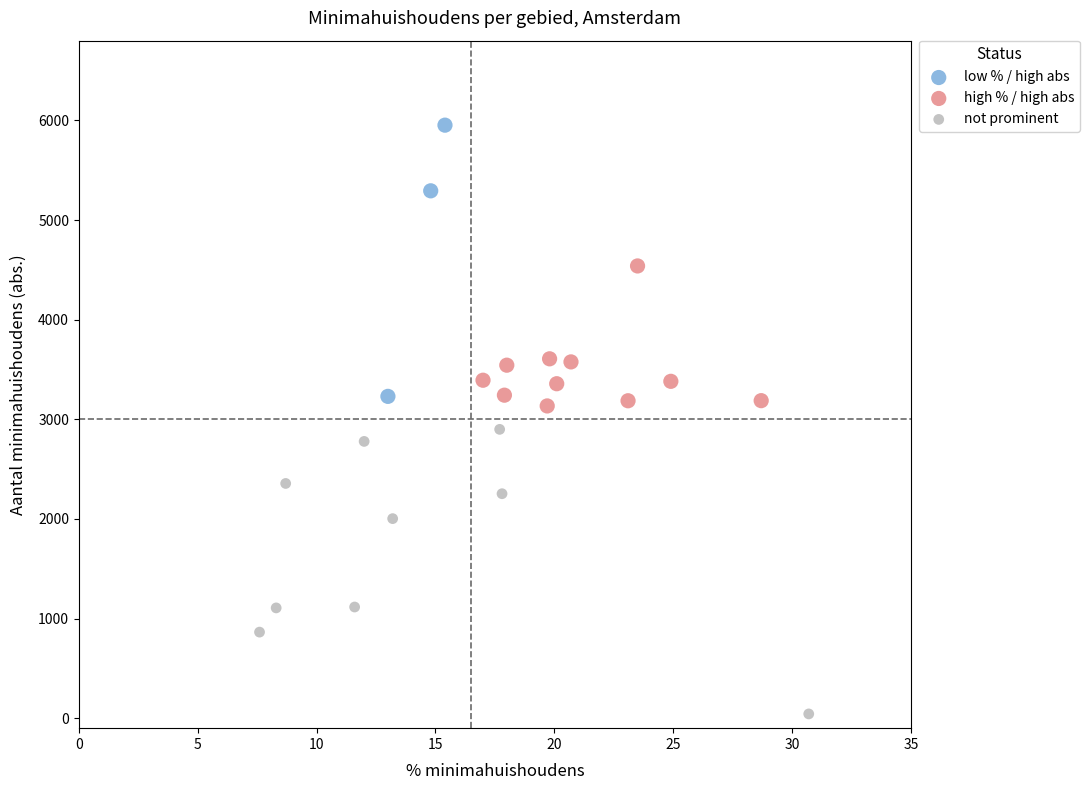

Which series reaches the maximum Y coordinate?

low % / high abs